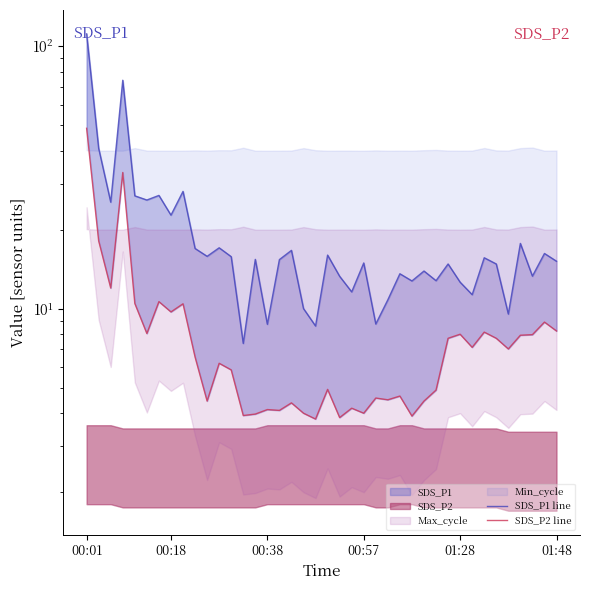

Reading left to right, transcribe all the data shown in this chart.

SDS_P1 line: 111.7	40.9	25.5	74.3	26.9	26.0	27.1	22.8	28.0	17.0	15.8	17.1	15.8	7.4	15.4	8.7	15.4	16.7	10.0	8.6	16.0	13.3	11.6	14.9	8.8	10.8	13.6	12.8	13.9	12.8	14.8	12.6	11.3	15.7	14.8	9.6	17.8	13.3	16.2	15.2
SDS_P2 line: 48.8	18.1	12.0	33.1	10.5	8.1	10.7	9.7	10.4	6.5	4.5	6.2	5.8	3.9	4.0	4.1	4.1	4.4	4.0	3.8	4.9	3.9	4.2	4.0	4.6	4.5	4.7	3.9	4.5	4.9	7.7	8.0	7.1	8.2	7.7	7.0	7.9	8.0	8.9	8.2